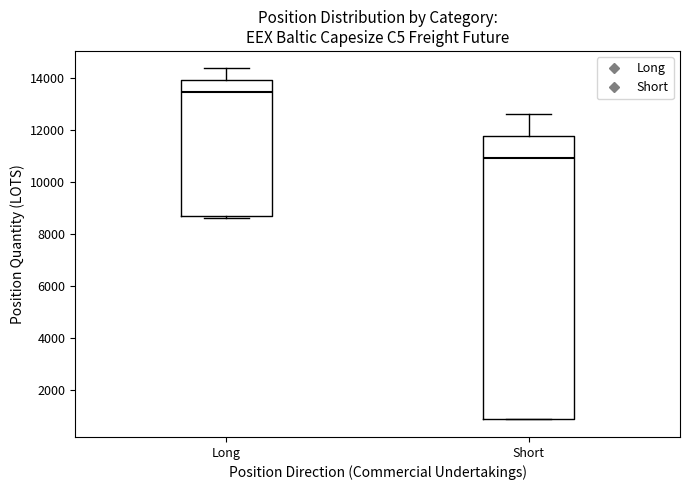

Reading left to right, read every box against the y-axis: the position of its median line, the range the box covers, and the ends of its whiskers. The values are not printed on the chart, so give them approximately, as read against the axis.

Long: median 13400, box 8800 to 14000, whiskers 8600 to 14400
Short: median 11000, box 800 to 11800, whiskers 800 to 12600